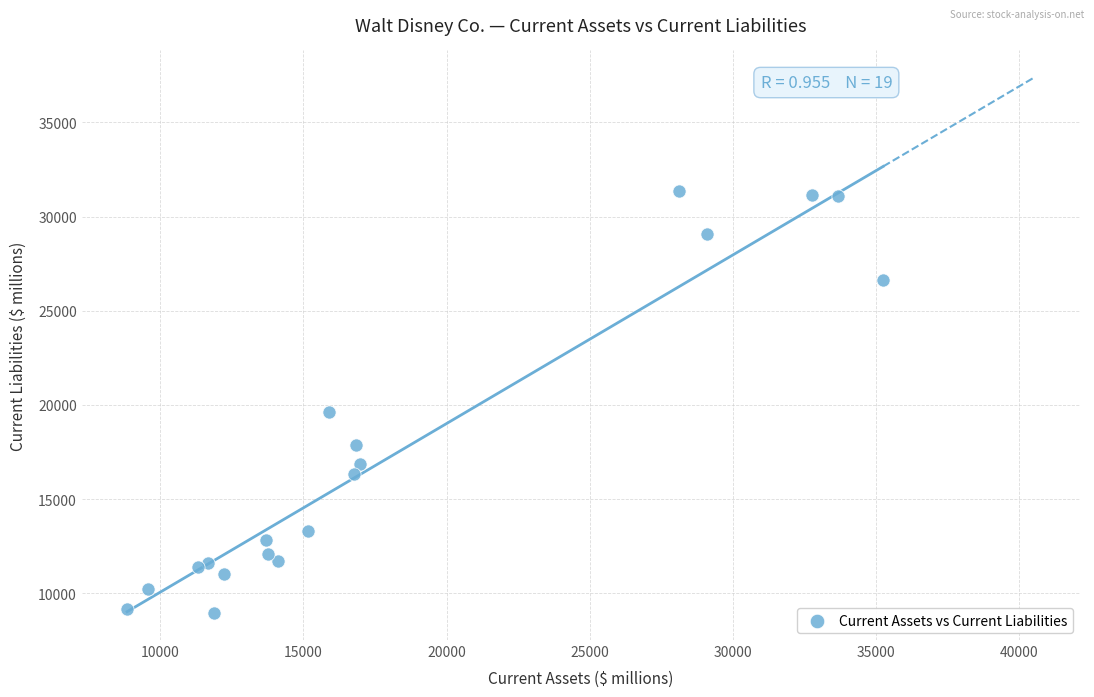

What Y value in the scatter plot is closest to 20137?

19595